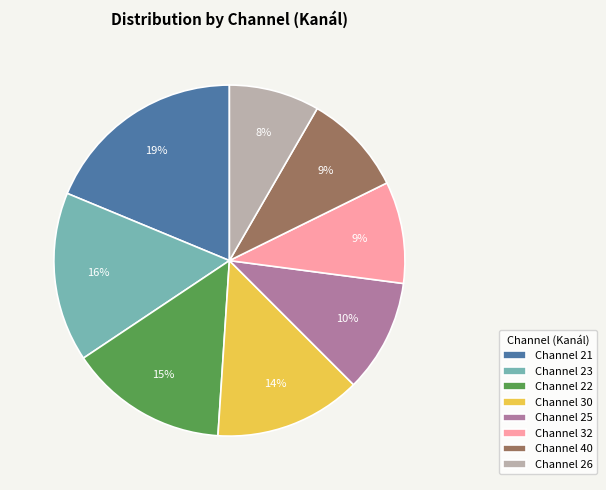

What is the ratio of the value at Channel 40 to the value at Channel 26?

1.1